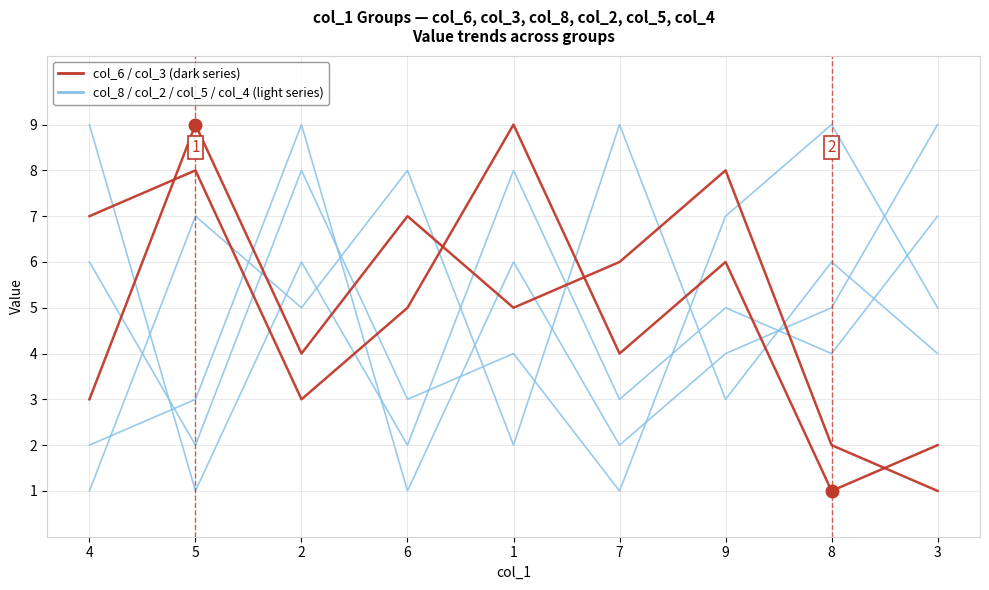

Reading right to left, what are all the values shown in this chart?

col_8: 9	5	4	2	6	1	9	3	2
col_2: 7	4	5	3	8	2	6	1	9
col_5: 4	6	3	9	2	8	5	7	1
col_4: 5	9	7	1	4	3	8	2	6
col_6: 1	2	8	6	5	7	4	9	3
col_3: 2	1	6	4	9	5	3	8	7